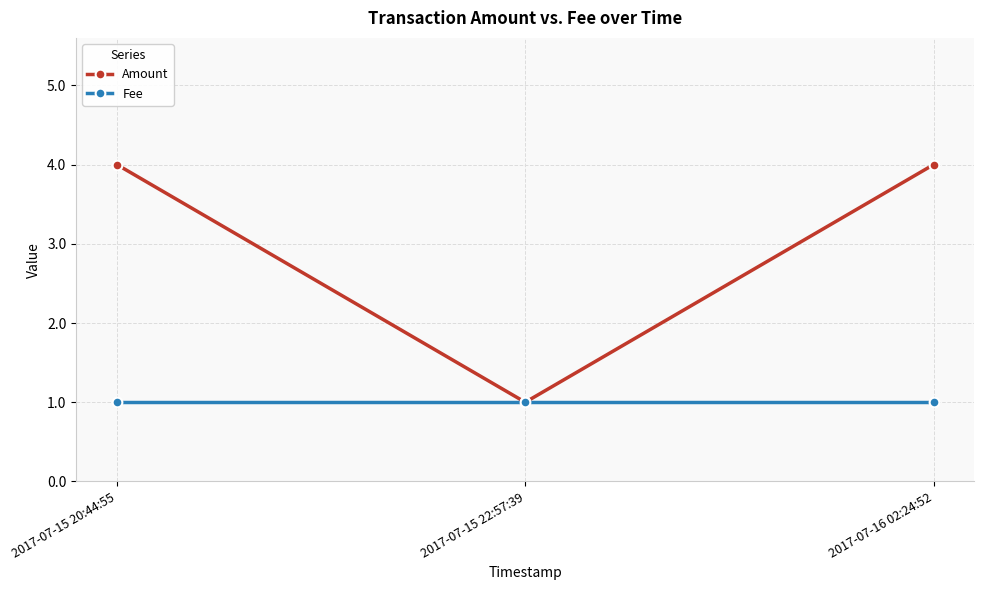

List the series in order of their overall mean, highest first.

Amount, Fee